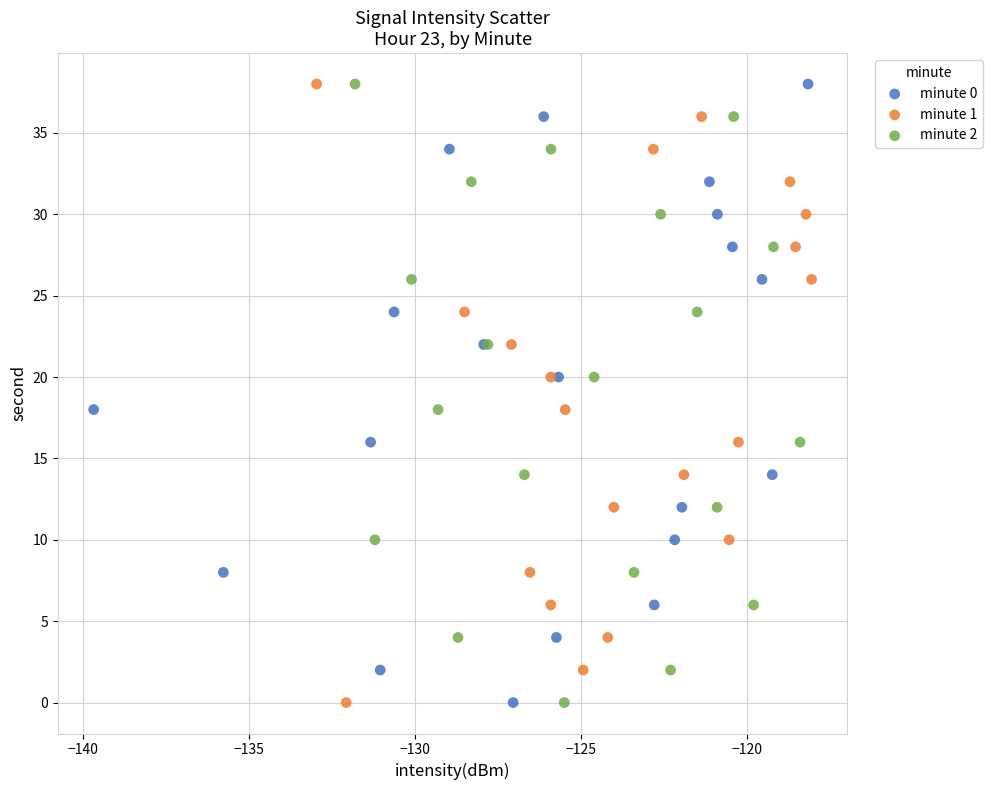

What are all the series names shown in the legend?

minute 0, minute 1, minute 2